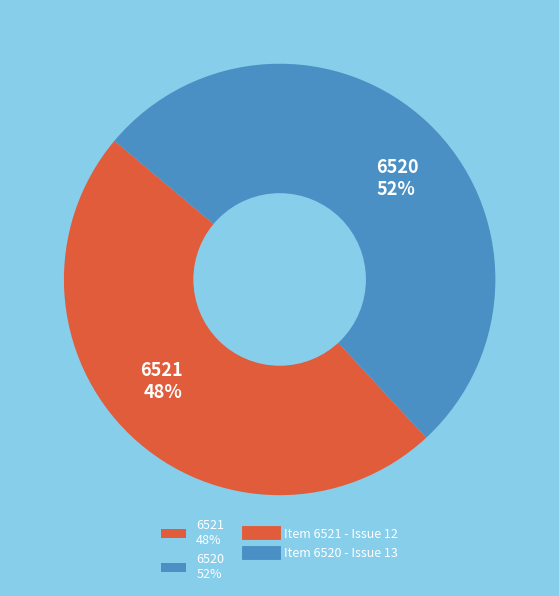

True or false: 6520 accounts for 52% of the total.

True